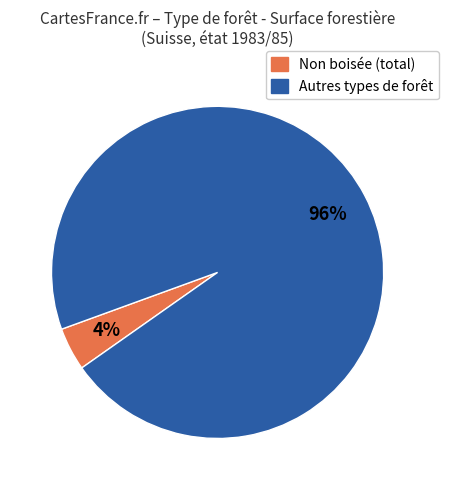

Do Autres types de forêt and Non boisée (total) together represent more than half of the pie?

Yes